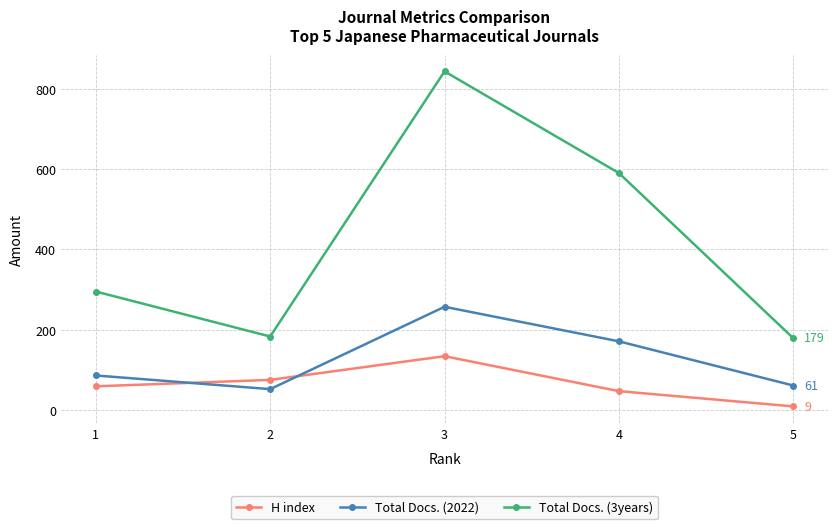

Where do Total Docs. (2022) and H index first cross each other?

1 and 2